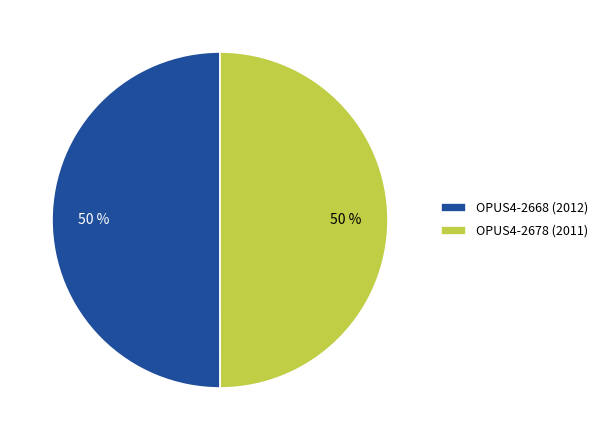

To the nearest percent, what is the combined percentage of OPUS4-2668 (2012) and OPUS4-2678 (2011)?

100%